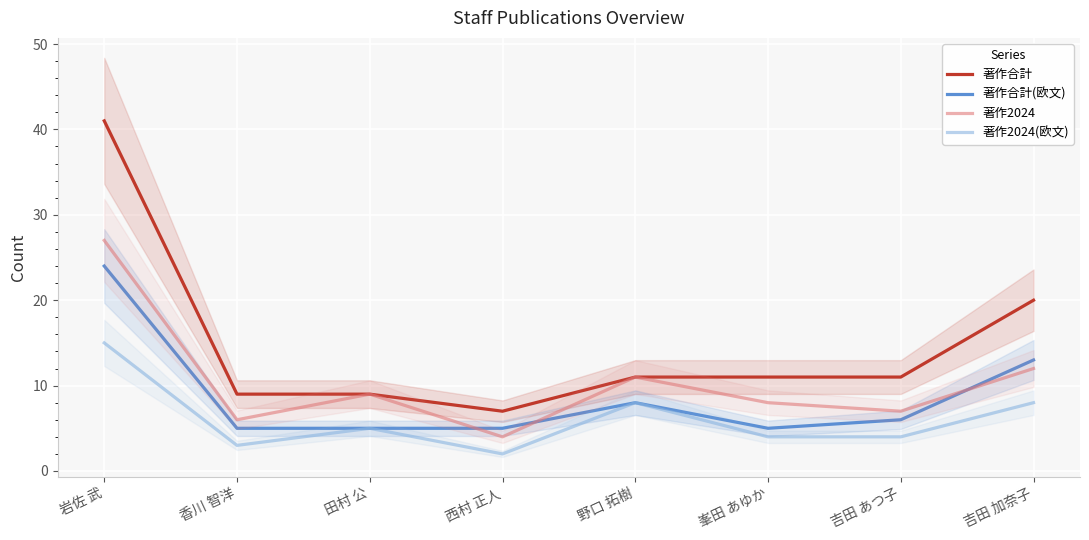

What is the greatest value displayed?

41